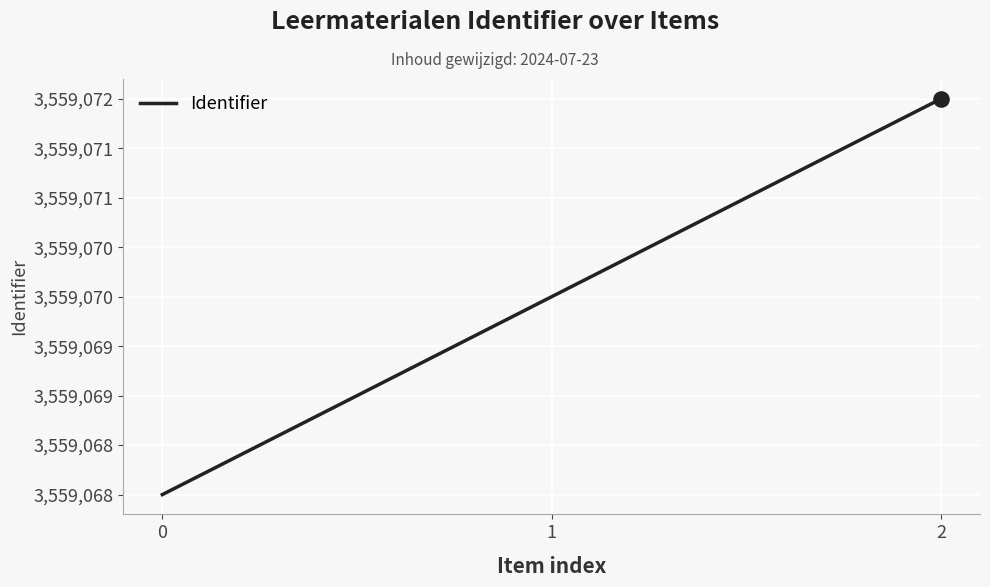

Between 2 and 1, which is larger?

2